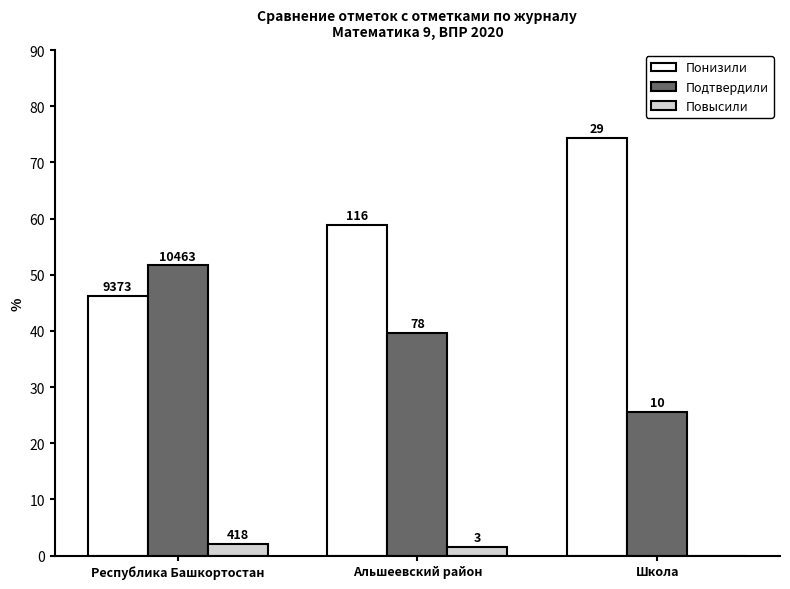

Rank the series at Школа from lowest to highest value.

Повысили, Подтвердили, Понизили